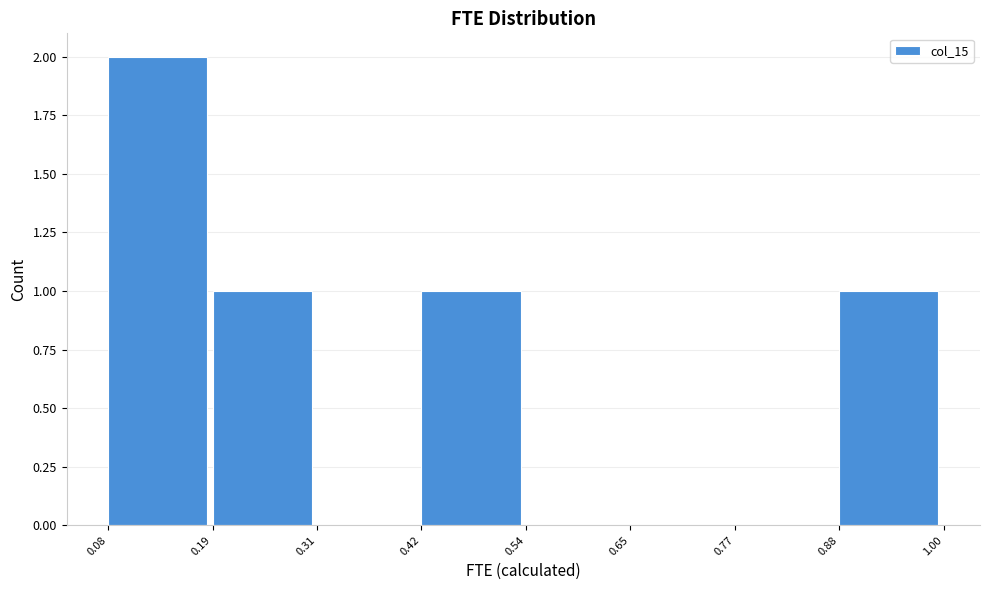

Which range on the x-axis has the tallest bar?

0.08 to 0.19